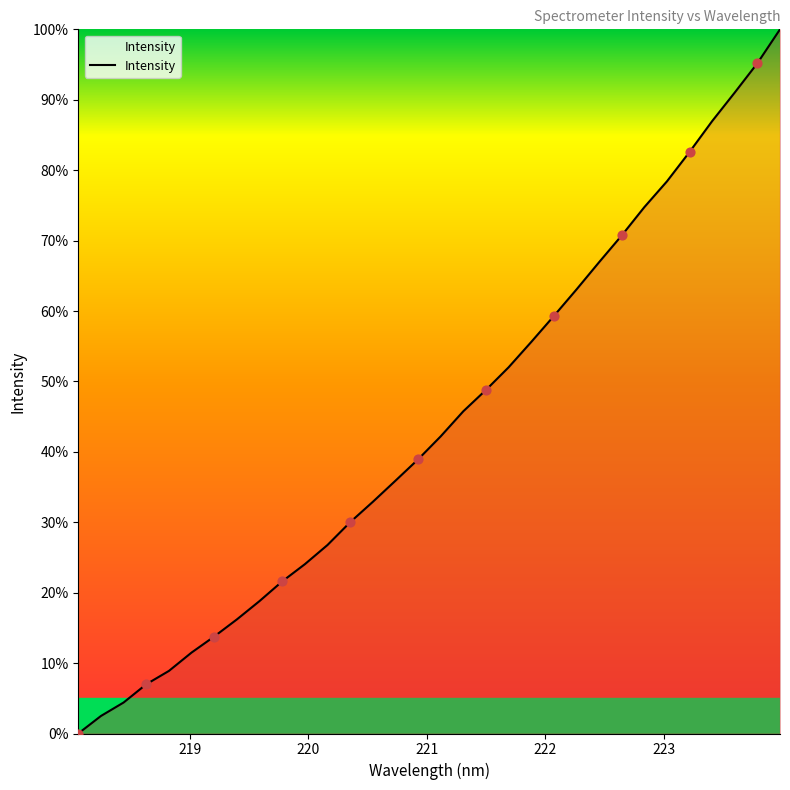

What is the difference between the maximum and minimum values?

100.0